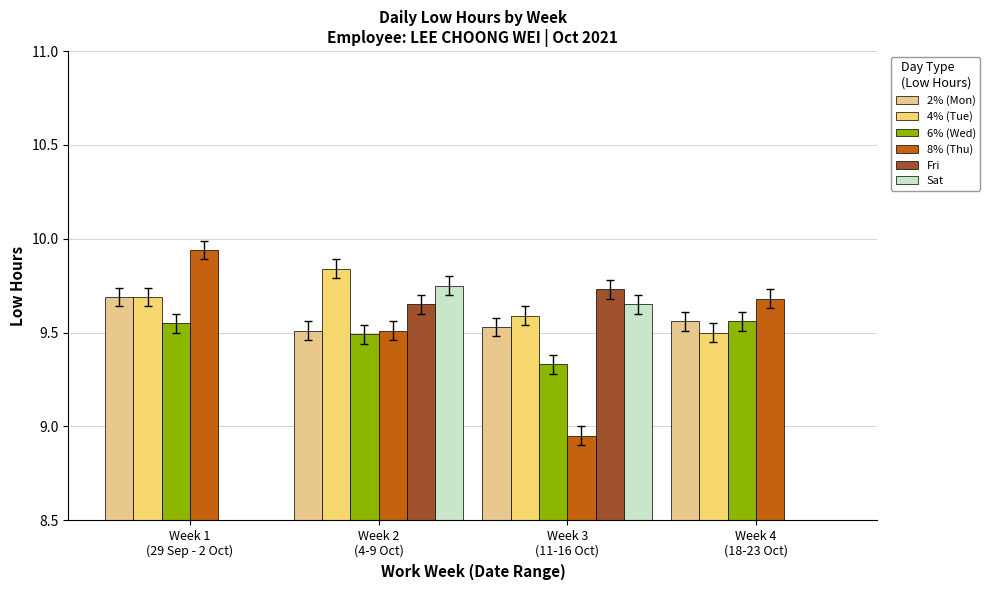

Rank the series at Week 2
(4-9 Oct) from highest to lowest value.

4% (Tue), Sat, Fri, 2% (Mon), 8% (Thu), 6% (Wed)